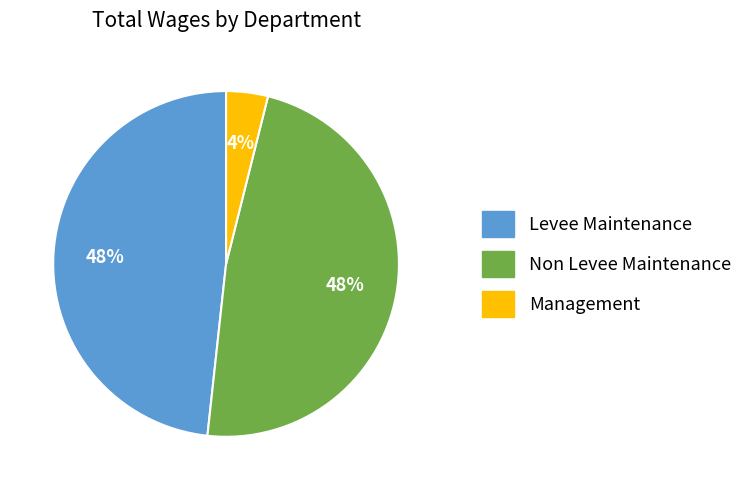

Is there a majority slice in this chart?

No